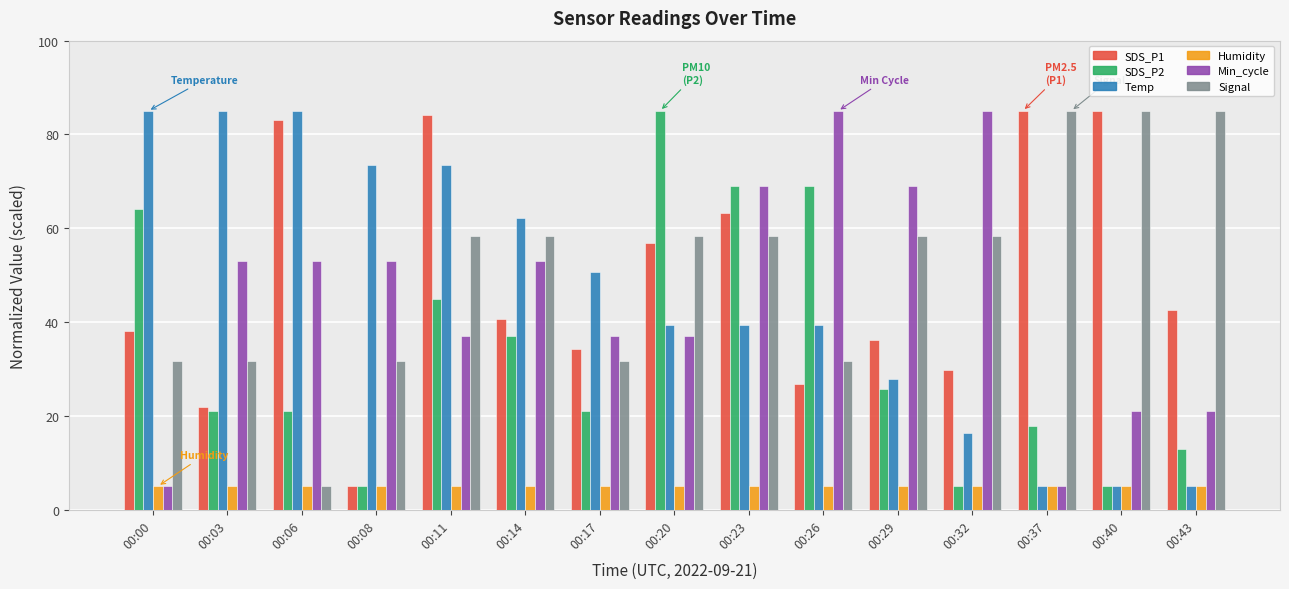

What is the lowest value of the Humidity series?

5.0